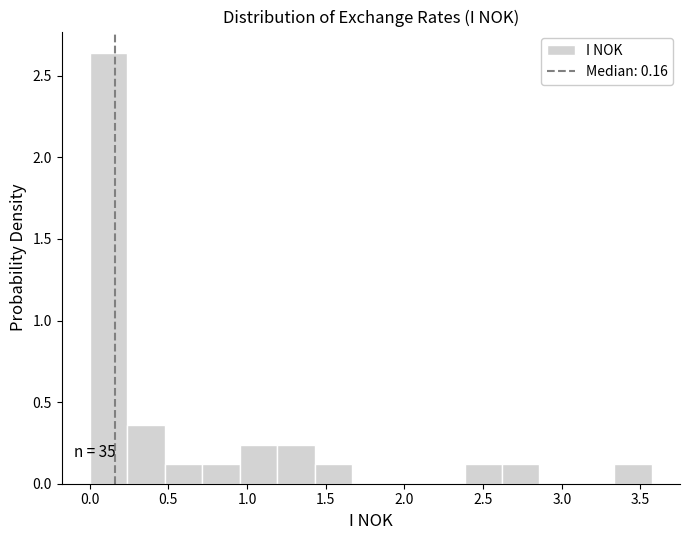

Over which range of the x-axis is the bar tallest?

0.00 to 0.25